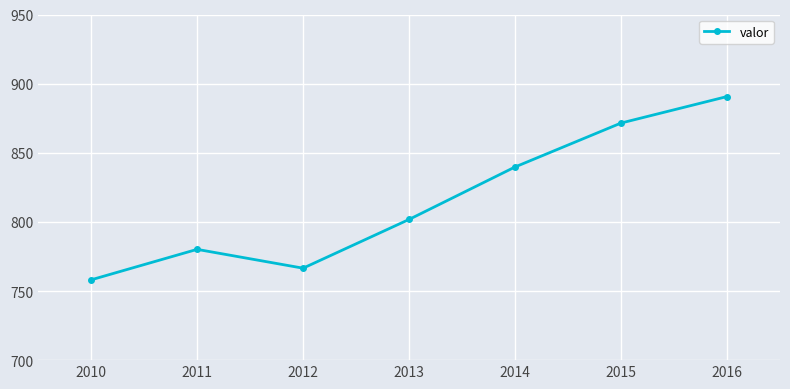

What is the ratio of the value at 2011 to the value at 2016?

0.9